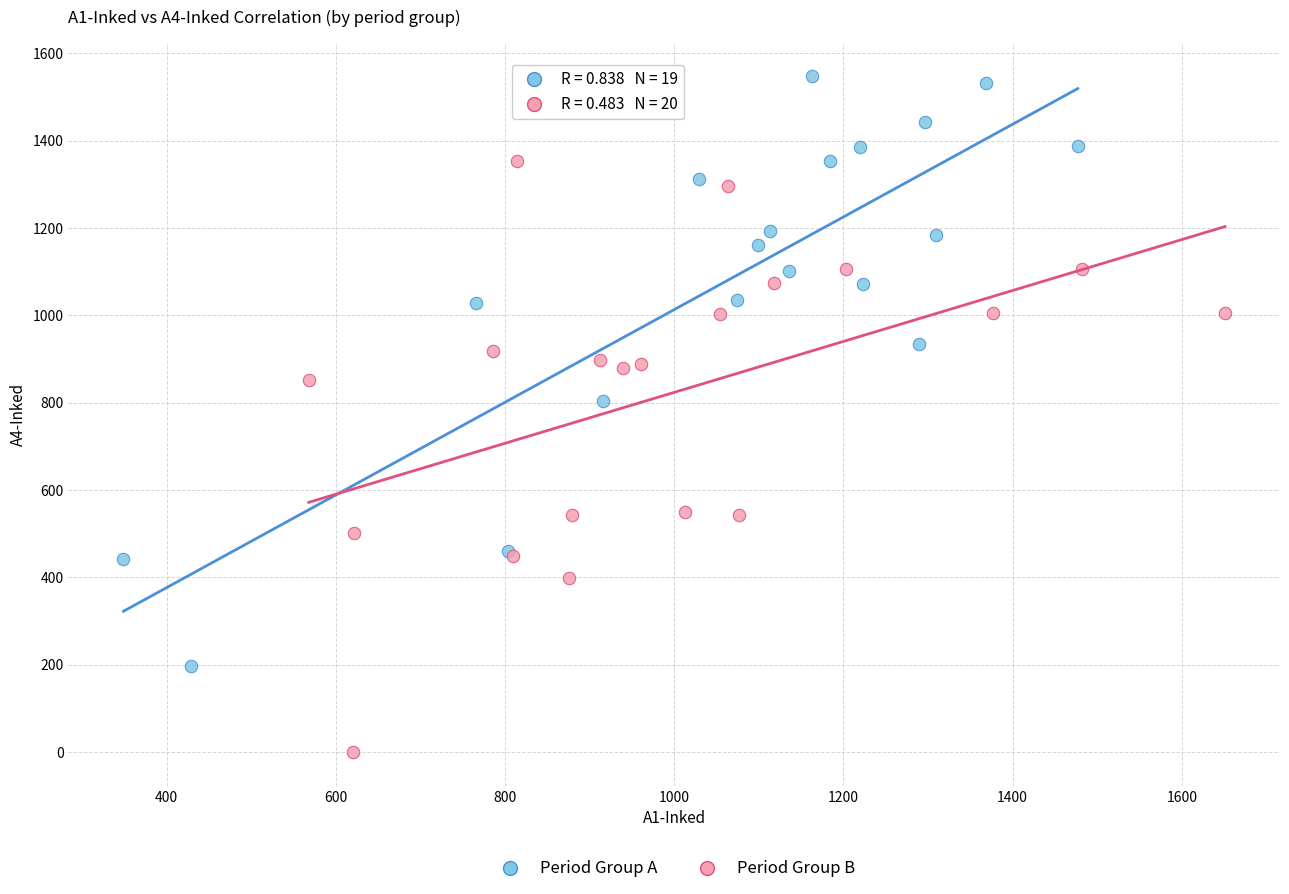

Which series reaches the minimum Y coordinate?

Period Group B